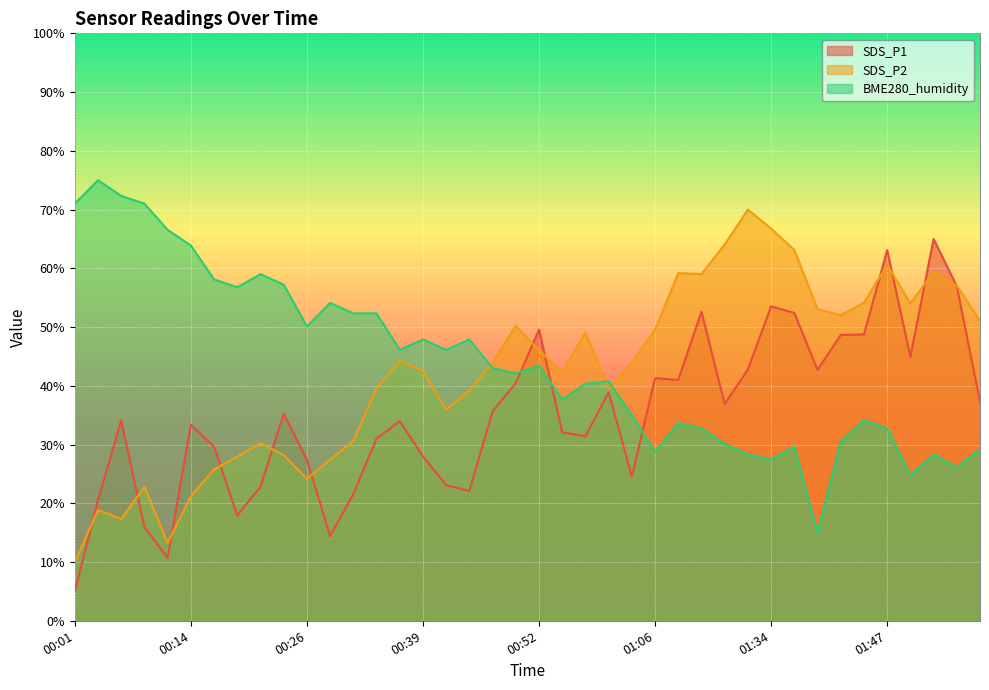

At which label is SDS_P1 closest to 35?

00:24